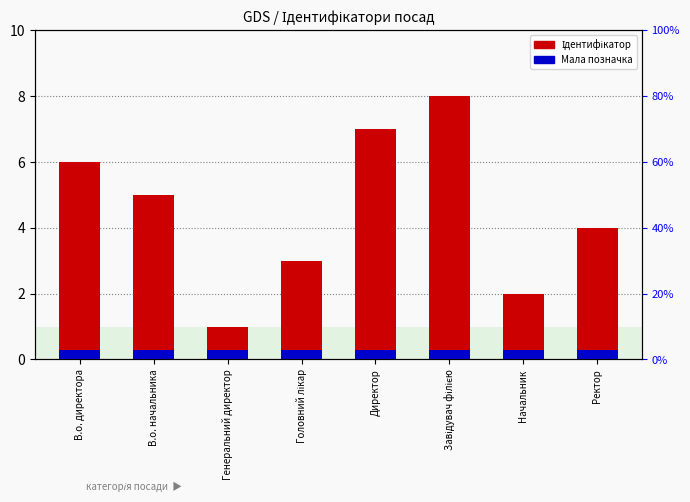

Which series has the largest total across all categories?

Ідентифікатор